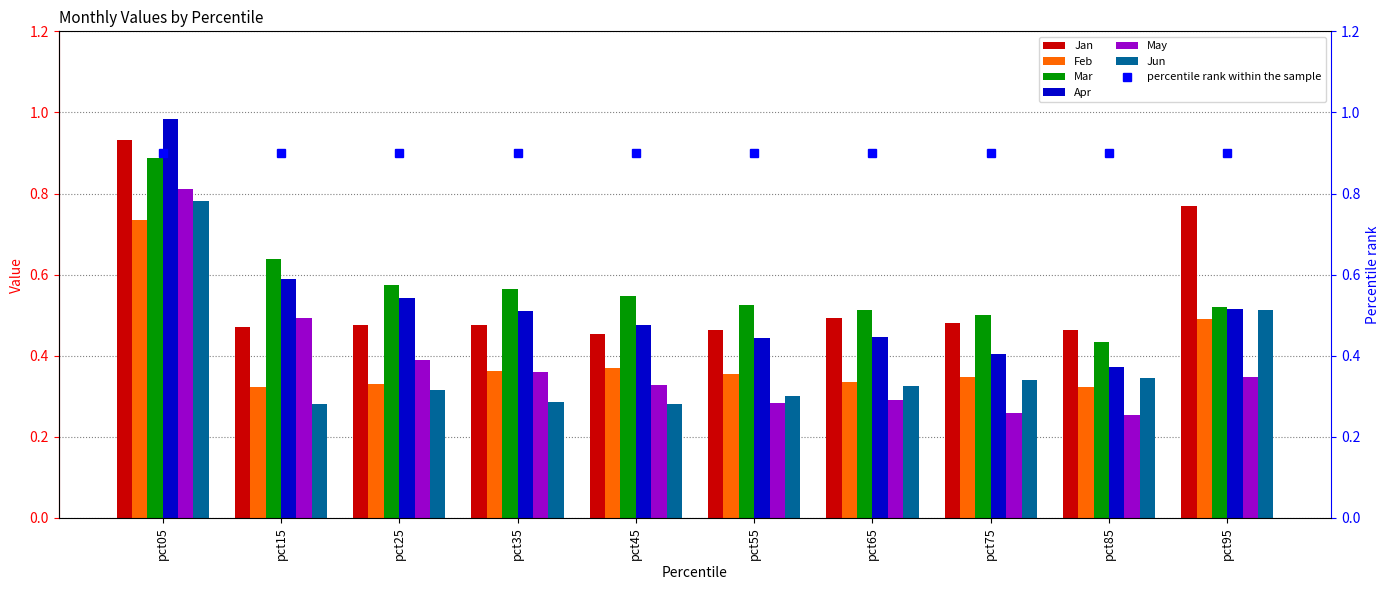

Is the value of Apr at pct15 greater than the value of Mar at pct55?

Yes